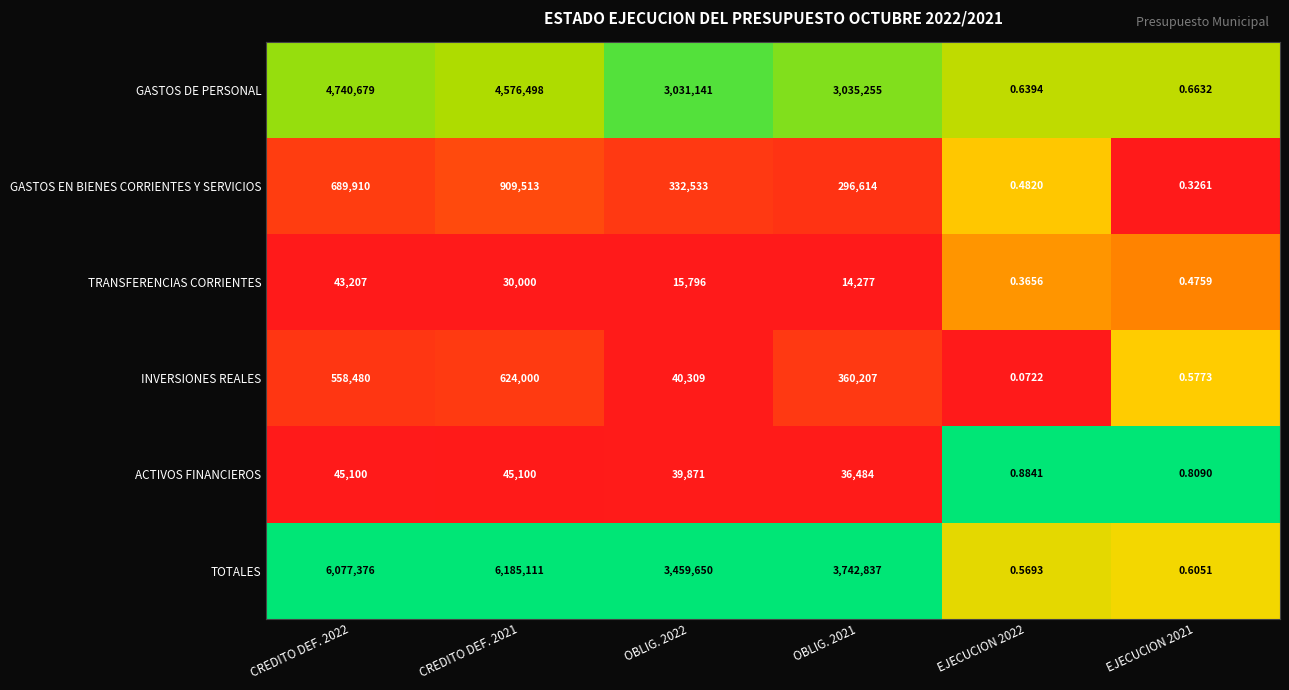

Which category has the highest value across all series?

CREDITO DEF. 2021